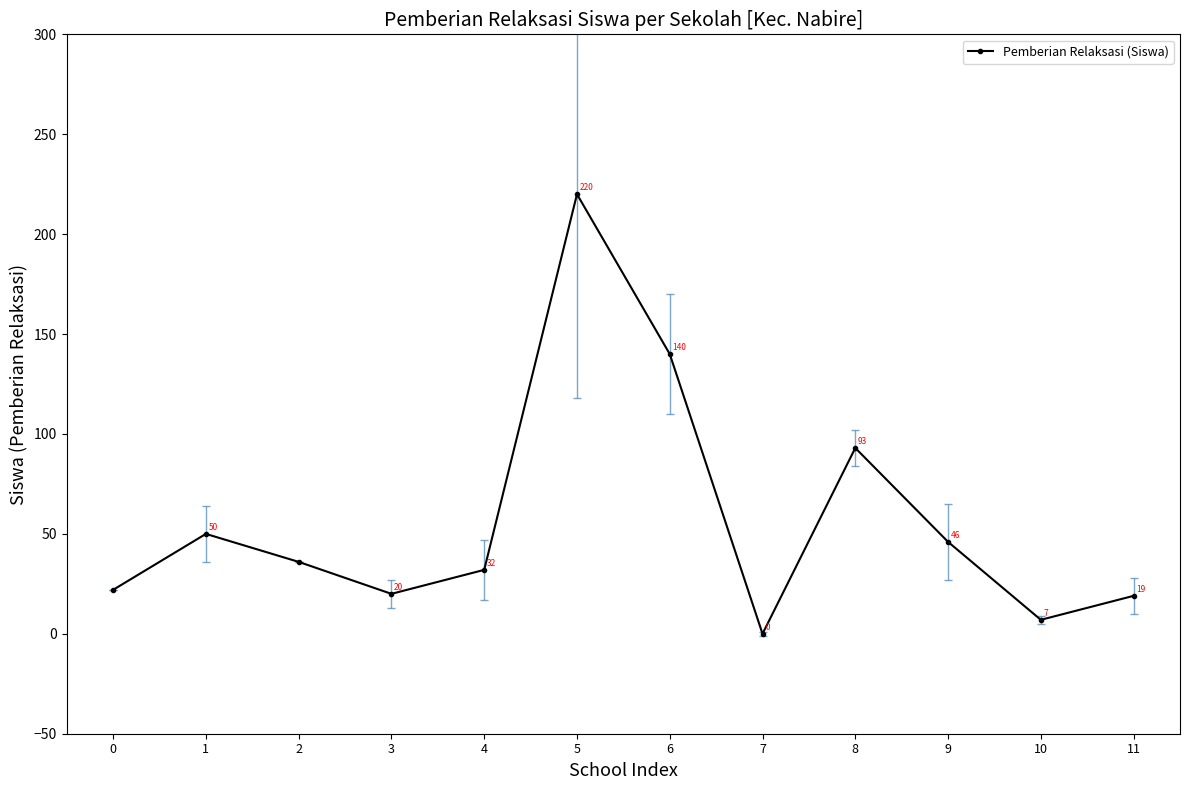

Which has a higher value, 8 or 0?

8